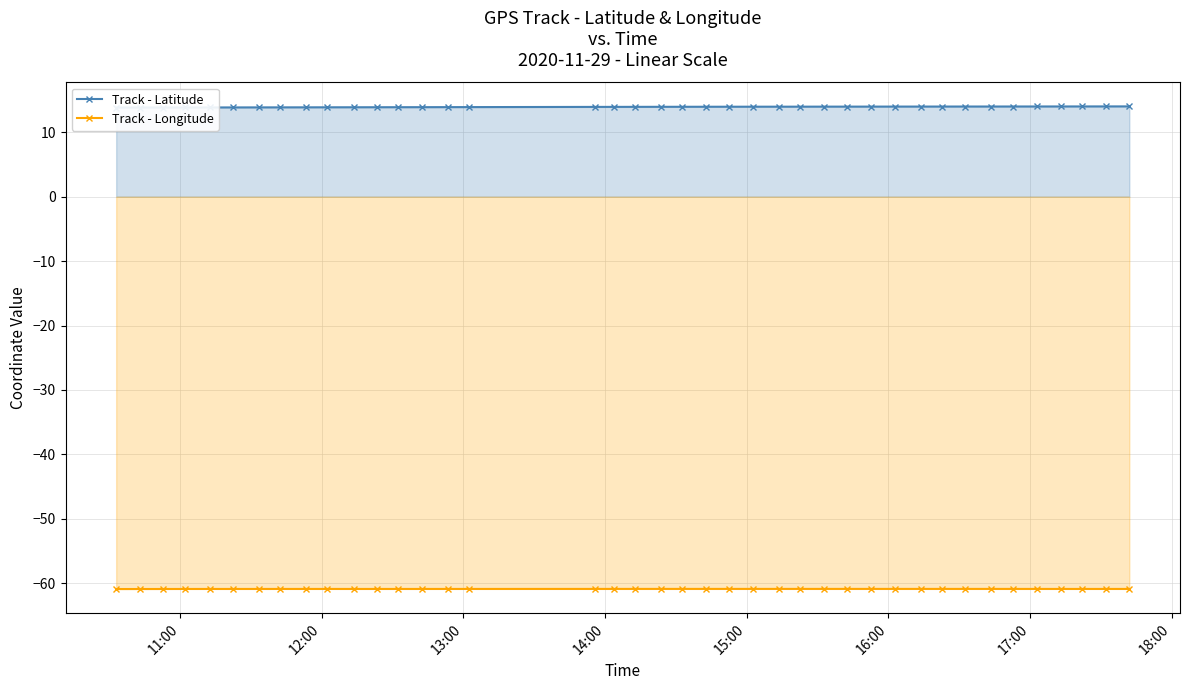

What is the value of the Track - Longitude point at the 3rd from the left?

-60.9